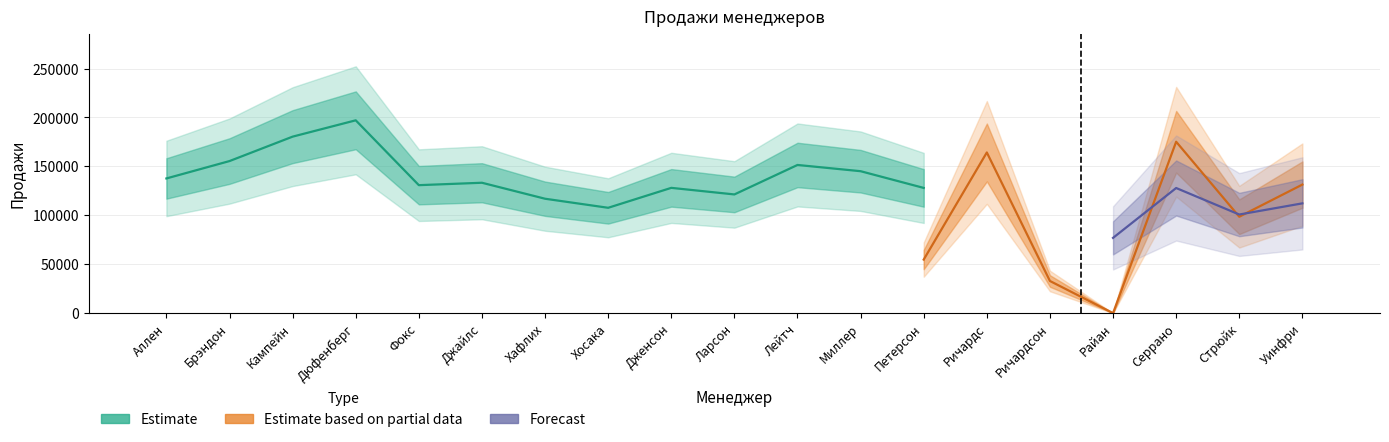

What is the change in value from Фокс to Серрано?

+52.4